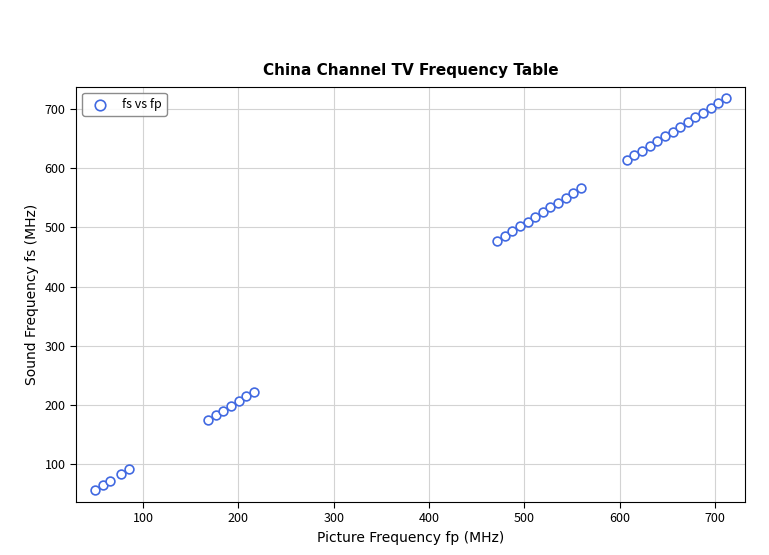

What is the range of Y values (max minus min)?

661.5